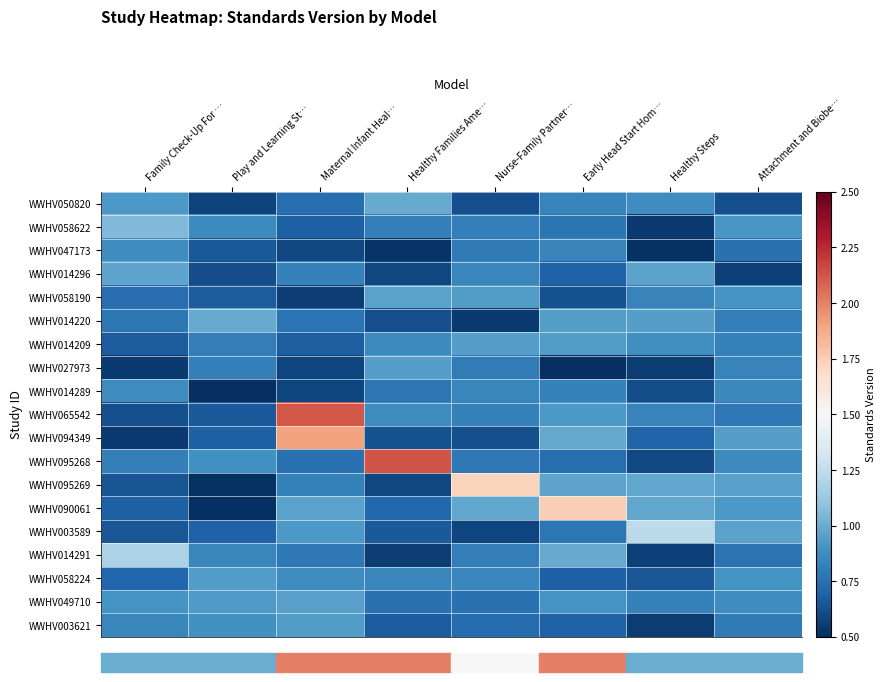

Which series has the largest total across all categories?

WWHV065542